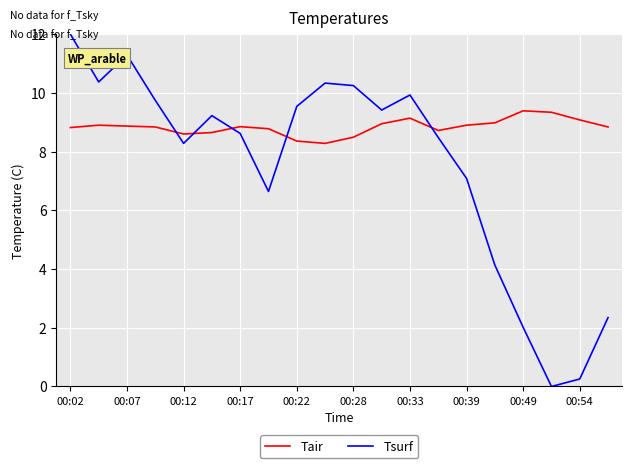

Which series has the largest total across all categories?

Tair